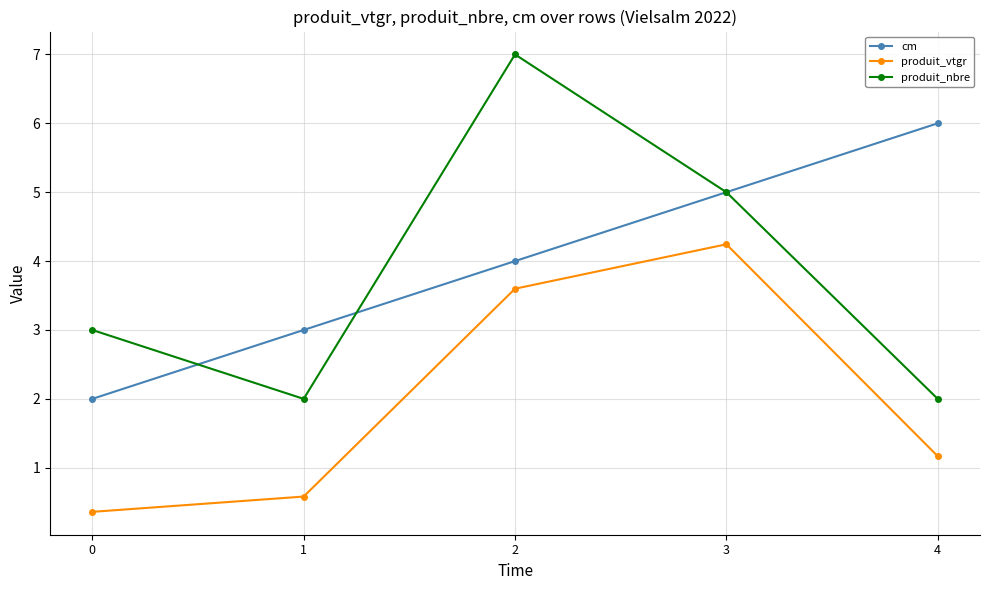

Count the number of data series in this chart.

3